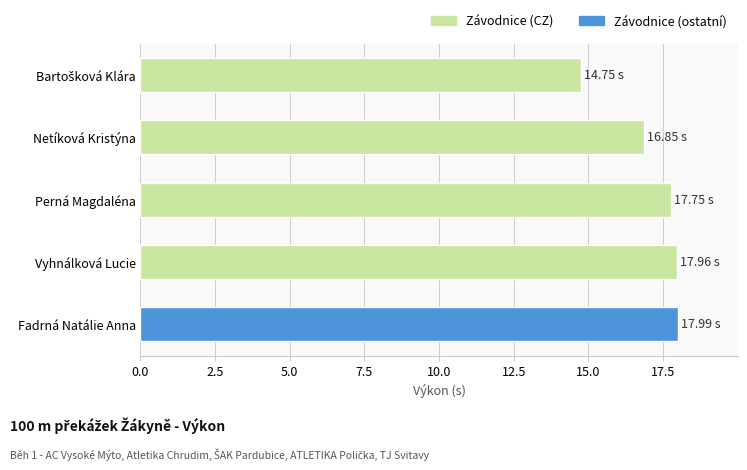

What is the ratio of the value at Vyhnálková Lucie to the value at Perná Magdaléna?

1.0